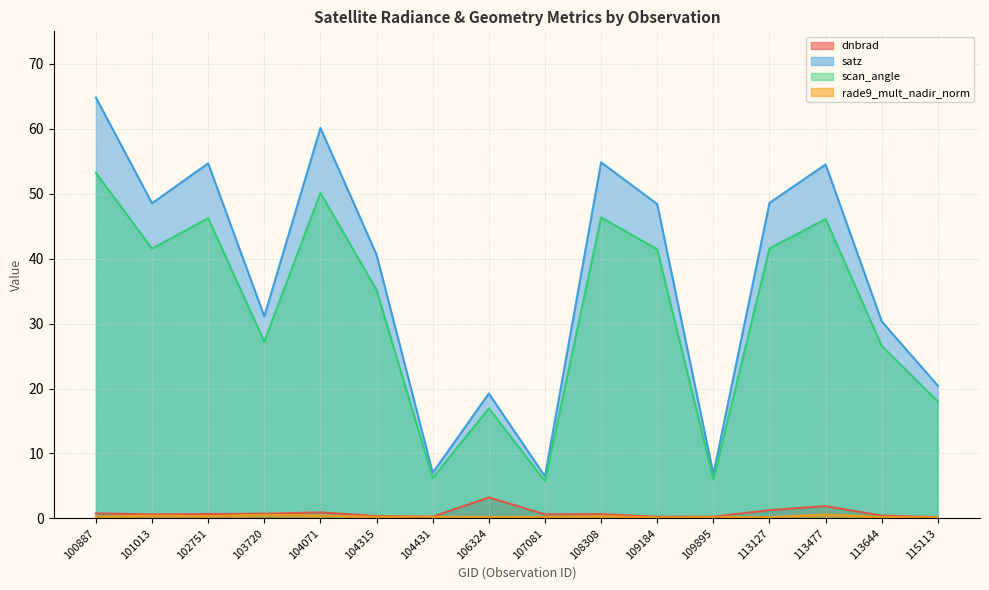

True or false: satz and rade9_mult_nadir_norm intersect in this chart.

False